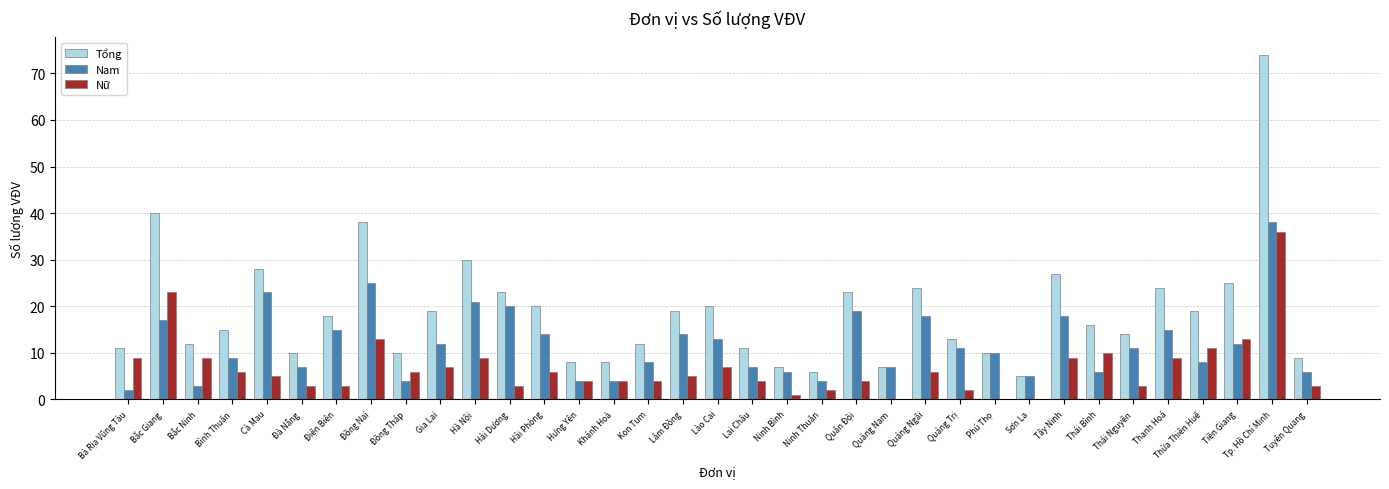

What is the approximate value of Tổng at Quảng Trị?

13